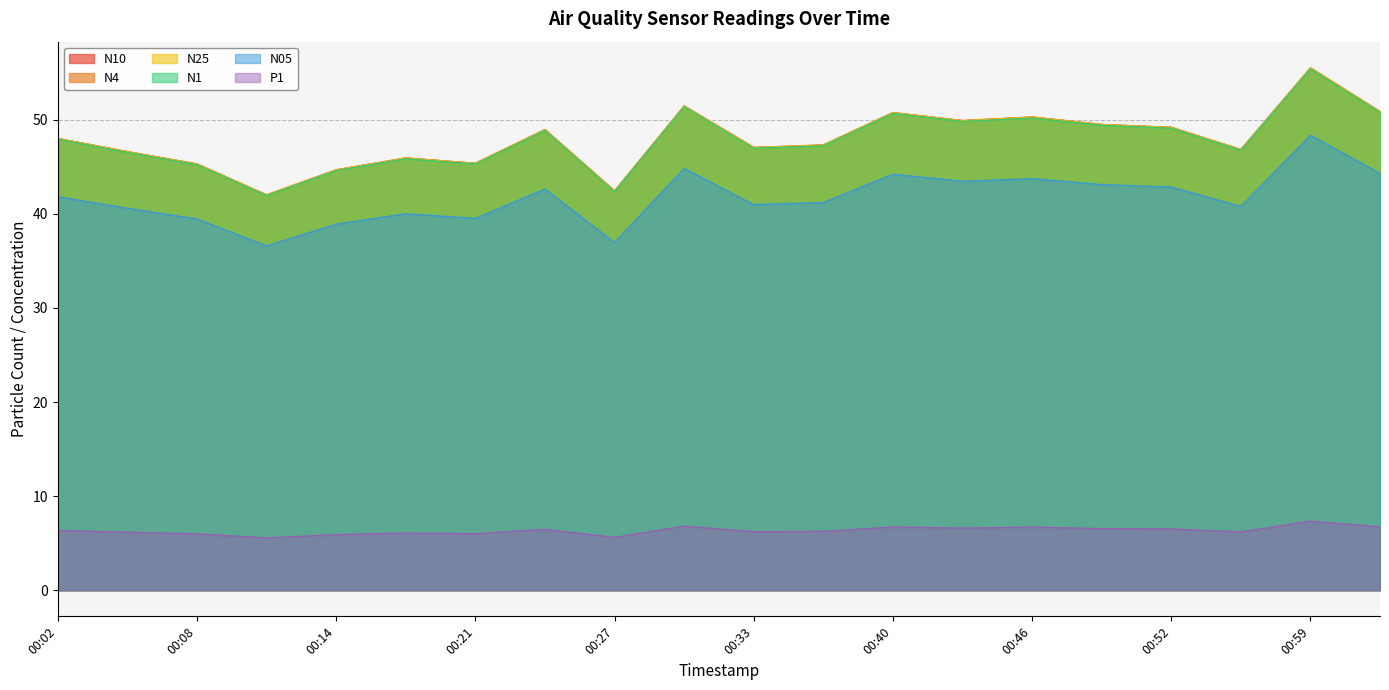

Which has a higher value, 01:02 or 00:59?

00:59